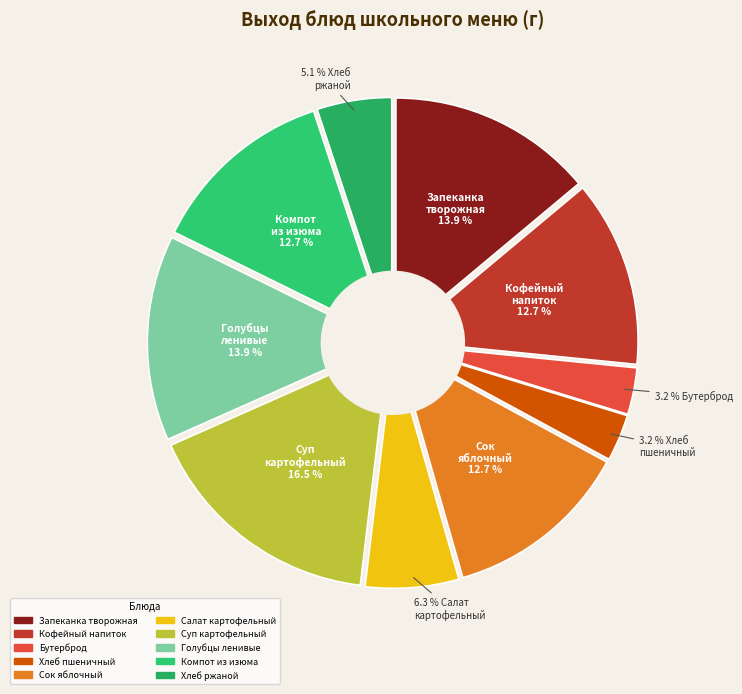

Is Запеканка из творога с морковью the majority of the pie?

No